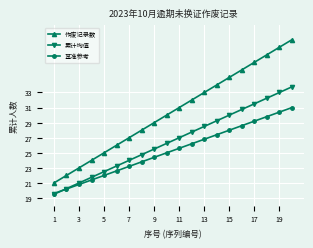

True or false: 基准参考 and 作废记录数 intersect in this chart.

False